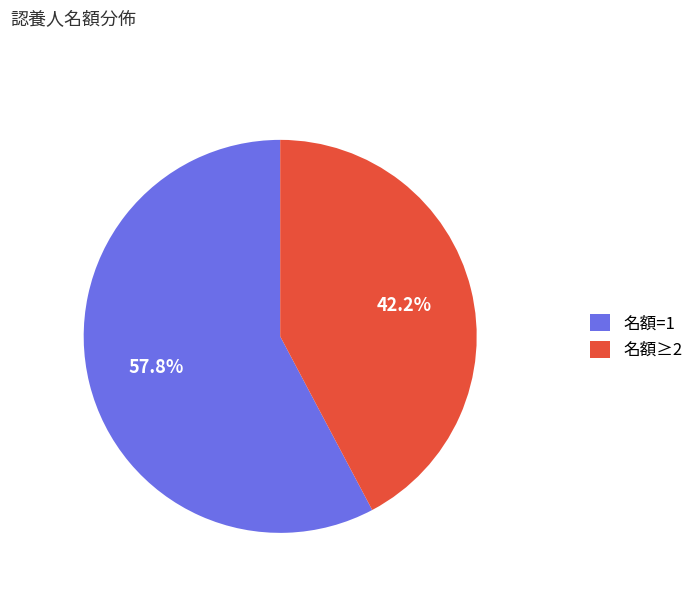

Which slice is the largest?

名額=1